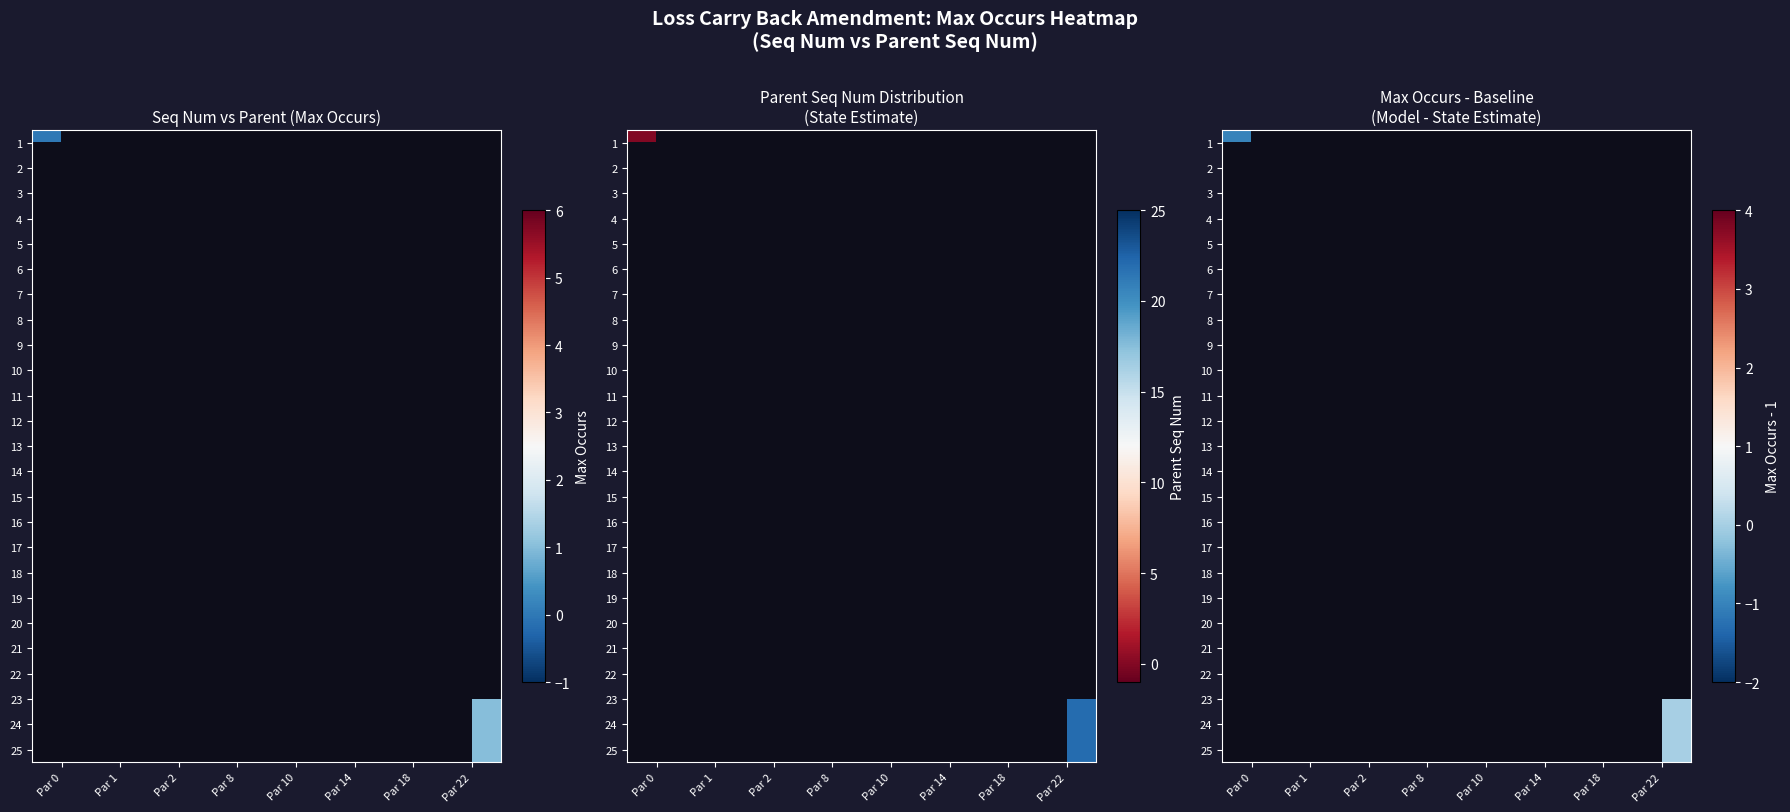

List the labels in order of 14 value, smallest first.

Par 0, Par 1, Par 2, Par 8, Par 10, Par 14, Par 18, Par 22